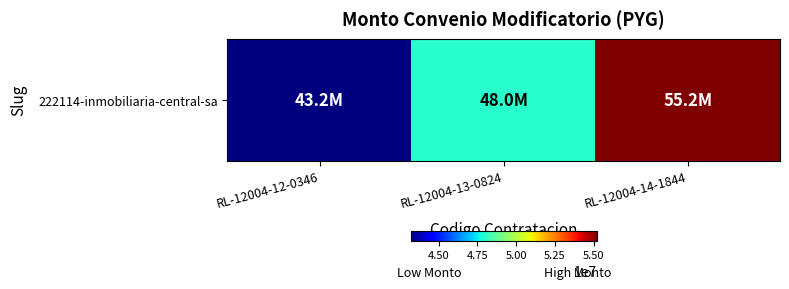

List the labels in order of value, smallest first.

RL-12004-12-0346, RL-12004-13-0824, RL-12004-14-1844